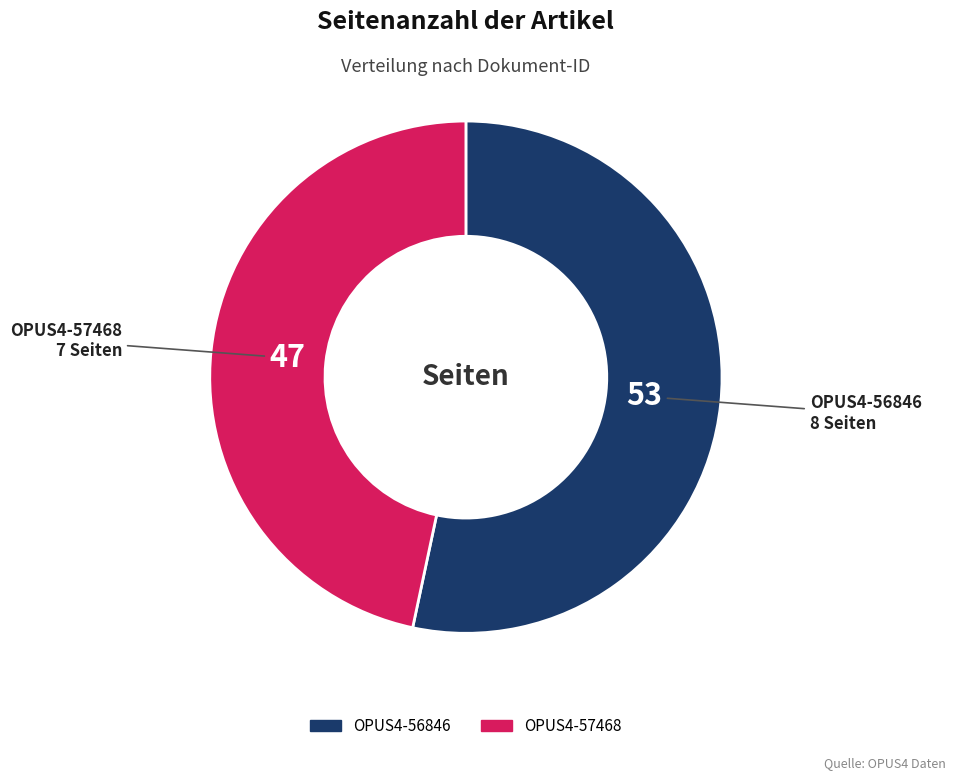

Does any single category account for the majority?

Yes